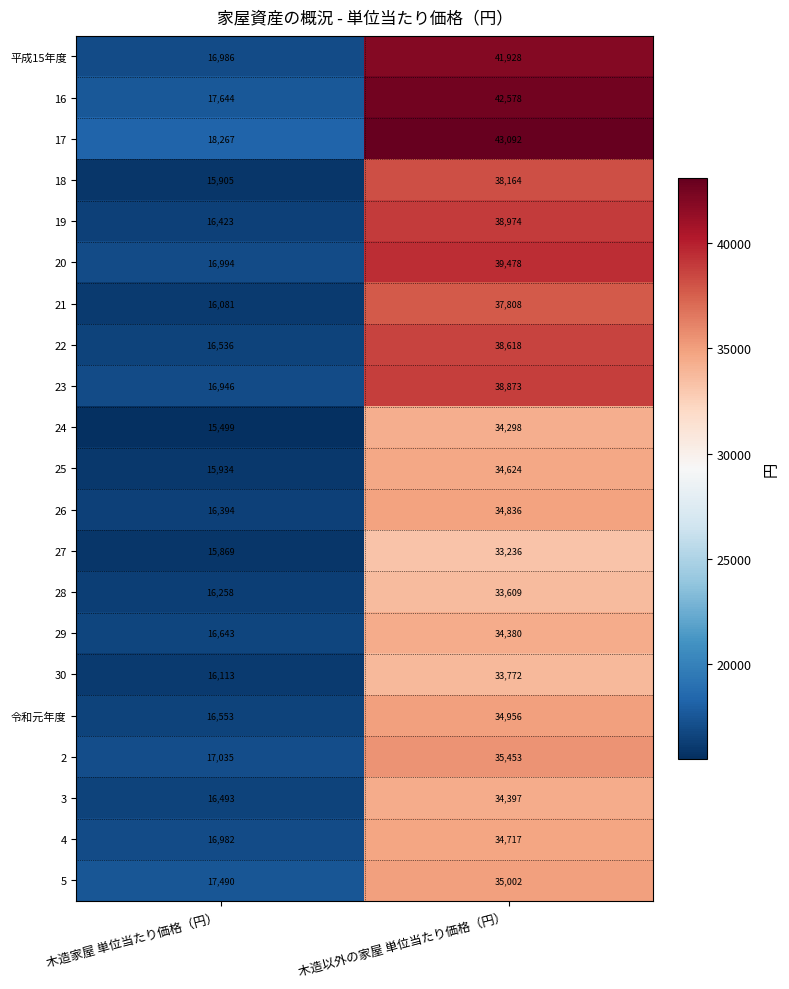

At which label does 平成15年度 reach its peak?

木造以外の家屋 単位当たり価格（円）